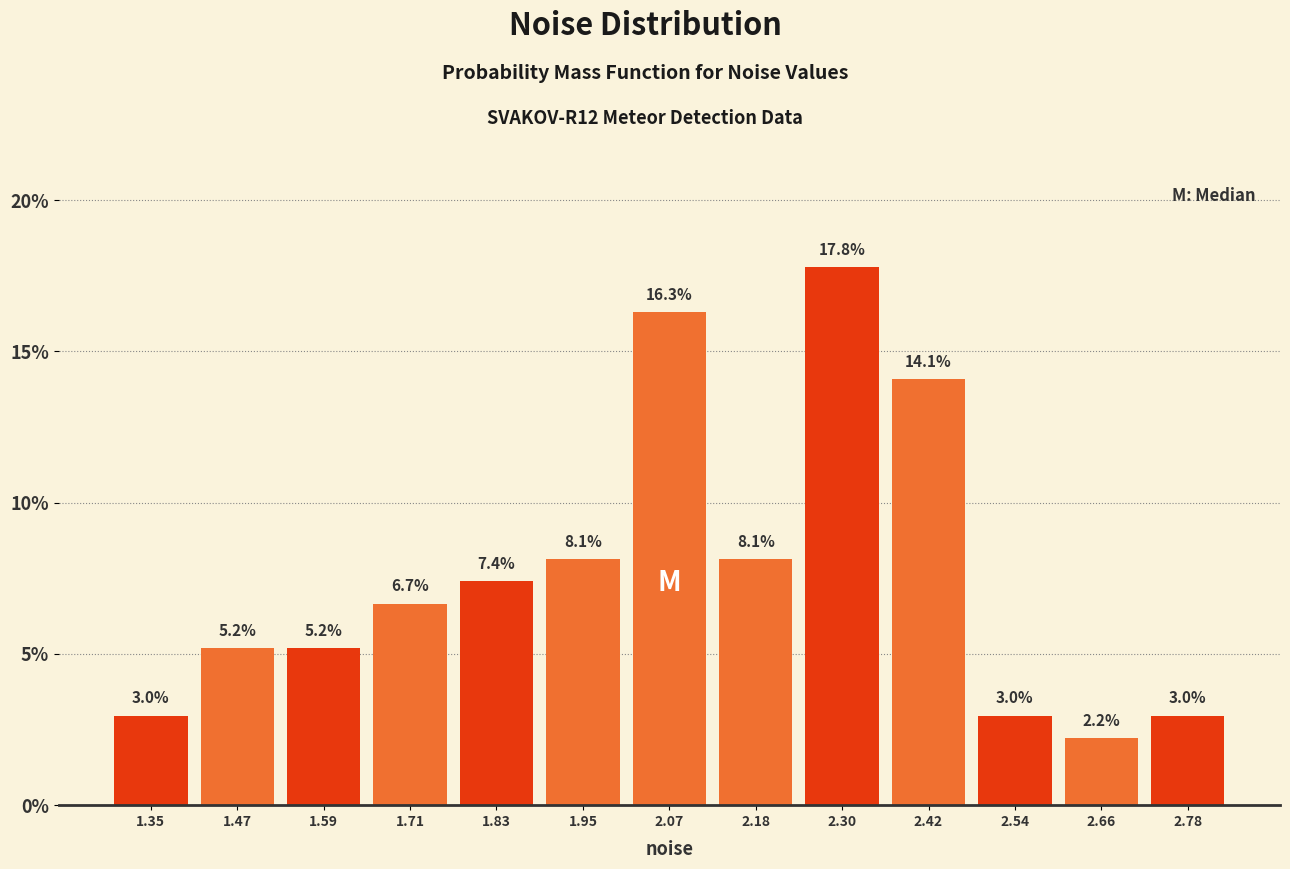

Reading left to right, transcribe this chart: for each bar, give the range it covers on the x-axis and its height. The bar edges are not printed on the chart, so give them approximately, as read against the axis.

1.30 to 1.42: 3.0
1.42 to 1.54: 5.2
1.54 to 1.66: 5.2
1.66 to 1.76: 6.7
1.76 to 1.88: 7.4
1.88 to 2.00: 8.1
2.00 to 2.12: 16.3
2.12 to 2.24: 8.1
2.24 to 2.36: 17.8
2.36 to 2.48: 14.1
2.48 to 2.60: 3.0
2.60 to 2.72: 2.2
2.72 to 2.84: 3.0